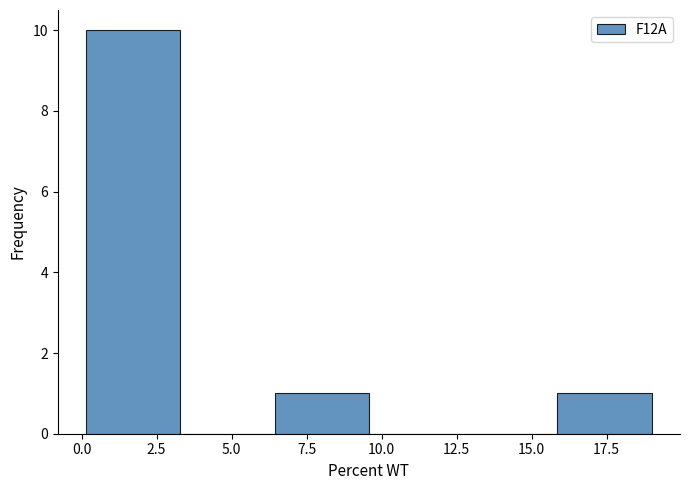

Reading left to right, transcribe this chart: for each bar, give the range it covers on the x-axis and its height. Neither the bar edges nor the heights are printed on the chart, so give them approximately, as read against the axes.

0.0 to 3.5: 10
3.5 to 6.5: 0
6.5 to 9.5: 1
9.5 to 12.5: 0
12.5 to 16.0: 0
16.0 to 19.0: 1